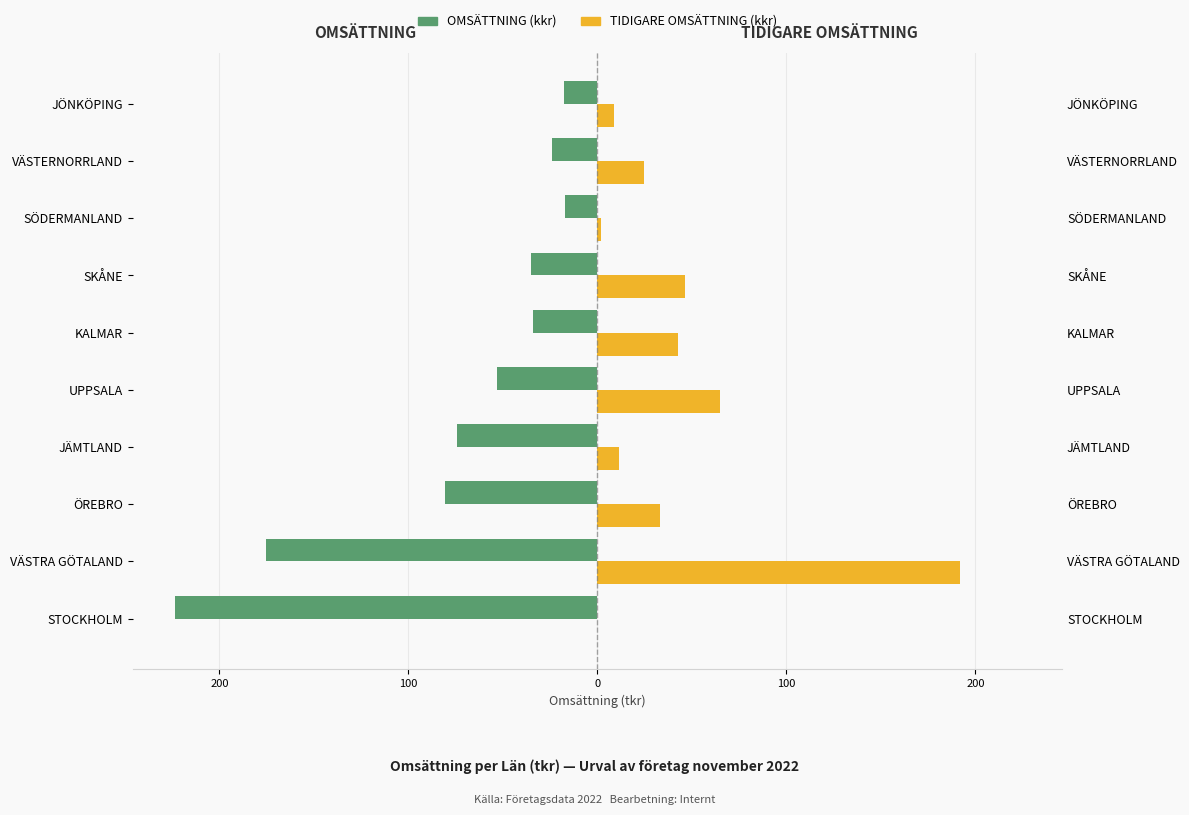

What is the difference between the maximum and minimum values in the TIDIGARE OMSÄTTNING series?

192.0